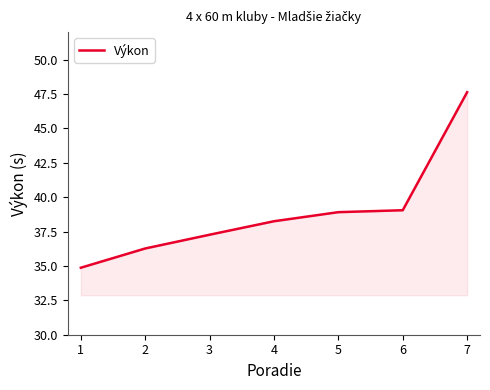

What is the change in value from 2 to 4?

+2.0